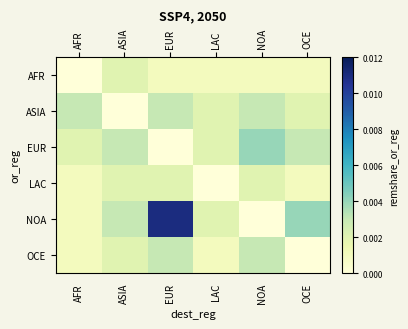

Rank the series by their maximum value, from lowest to highest.

AFR, LAC, ASIA, OCE, EUR, NOA